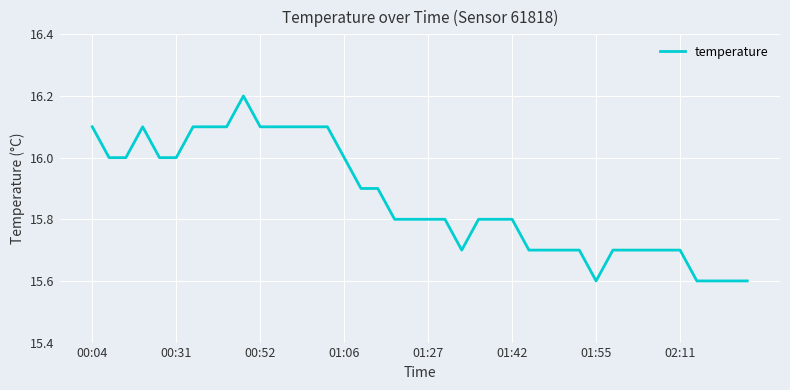

How many lines are shown in the chart?

1